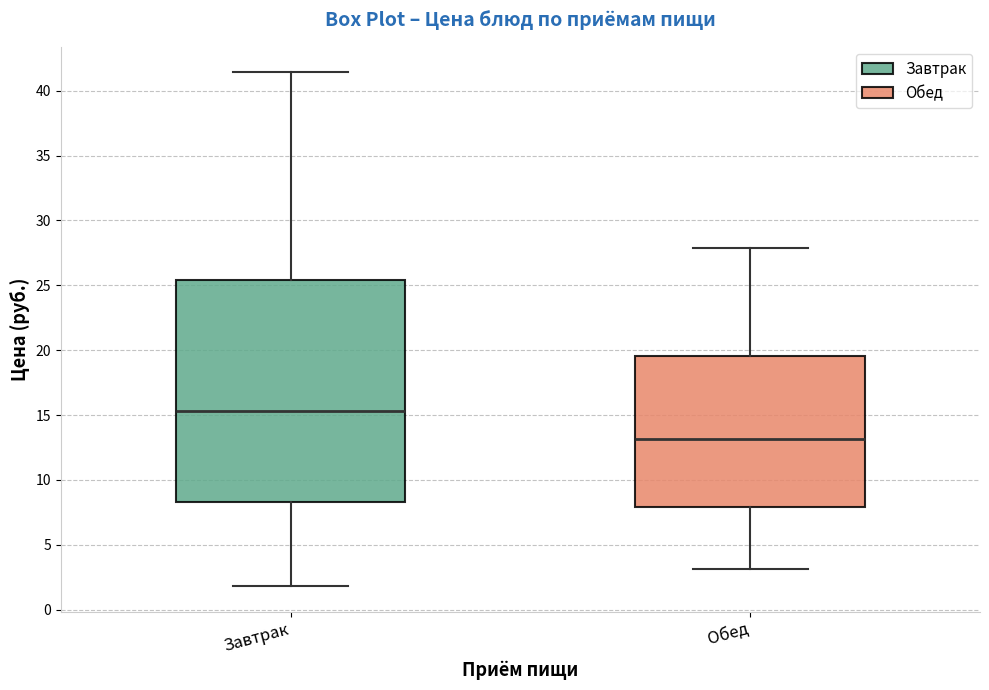

Reading left to right, transcribe this box plot: for each box, give where its median line is, the range the box spans, and where its two whiskers end, as read against the y-axis. The values are not printed on the chart, so give them approximately, as read against the axis.

Завтрак: median 15.5, box 8.5 to 25.5, whiskers 2.0 to 41.5
Обед: median 13.0, box 8.0 to 19.5, whiskers 3.0 to 28.0